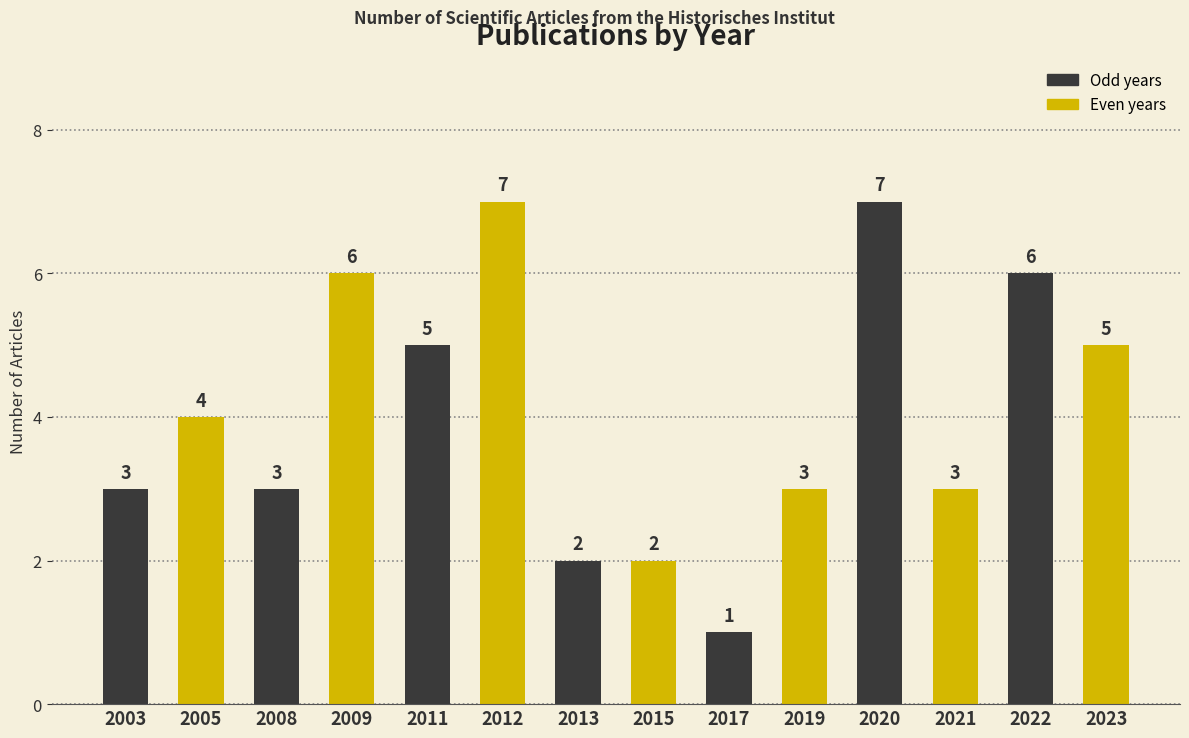

What is the difference between the values at 2003 and 2005?

1